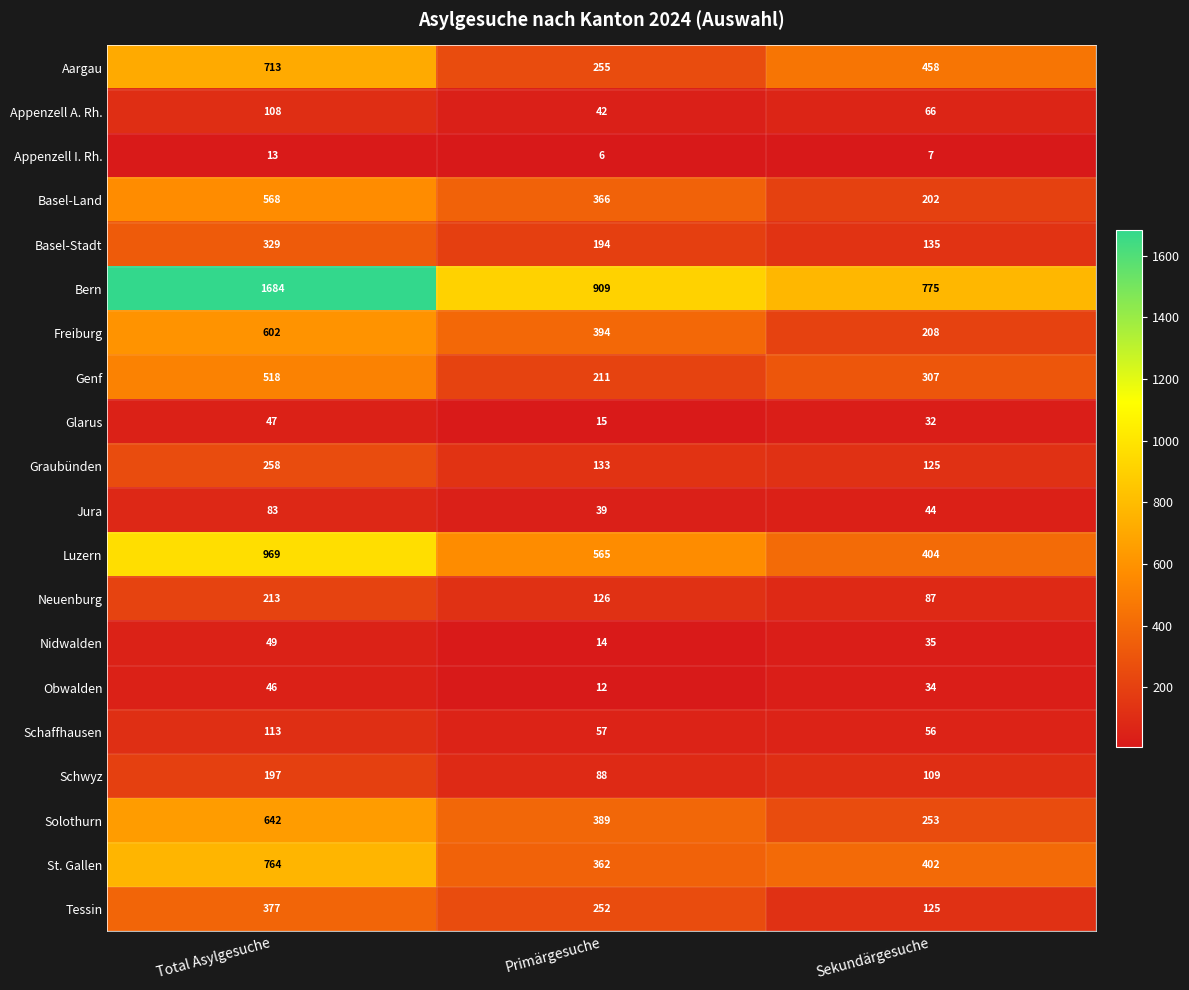

Rank the series by their maximum value, from lowest to highest.

Appenzell I. Rh., Obwalden, Glarus, Nidwalden, Jura, Appenzell A. Rh., Schaffhausen, Schwyz, Neuenburg, Graubünden, Basel-Stadt, Tessin, Genf, Basel-Land, Freiburg, Solothurn, Aargau, St. Gallen, Luzern, Bern